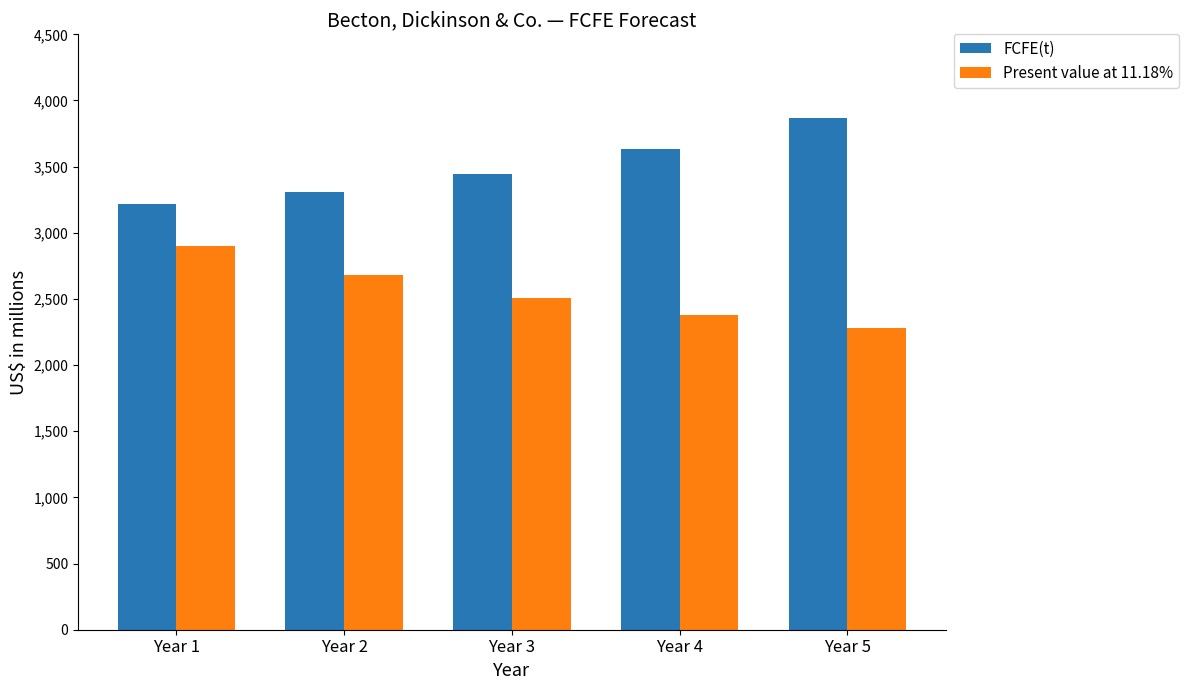

List the series in order of their peak value, highest first.

FCFE(t), Present value at 11.18%